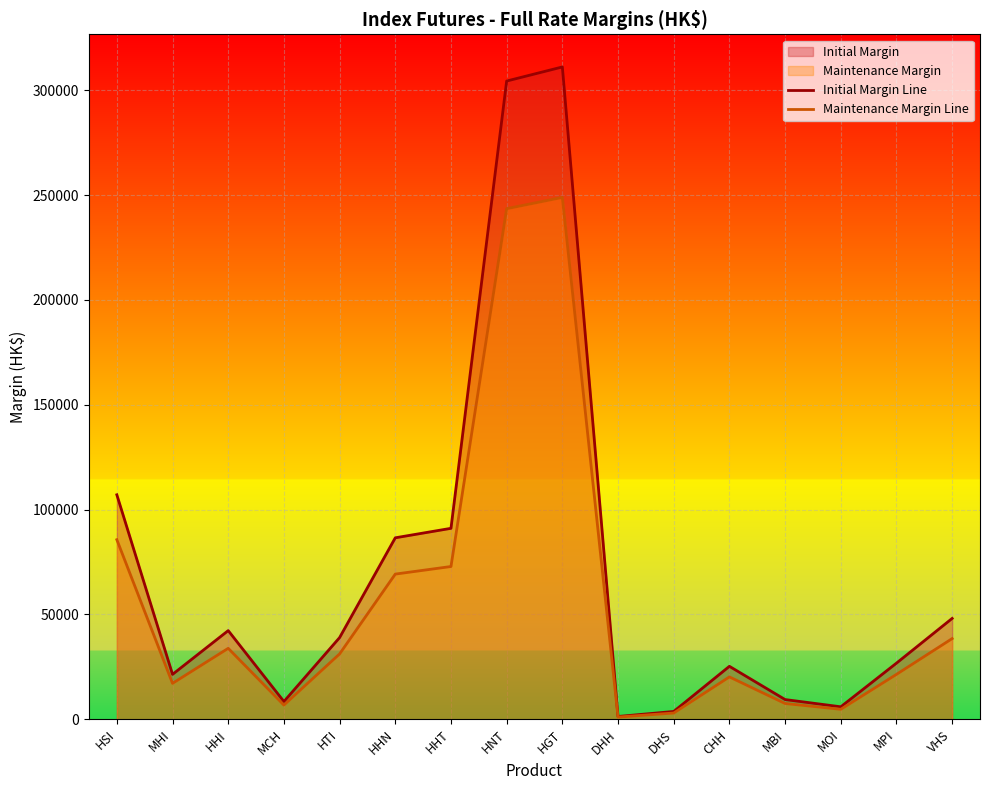

At which category is the sum across all series the highest?

HGT